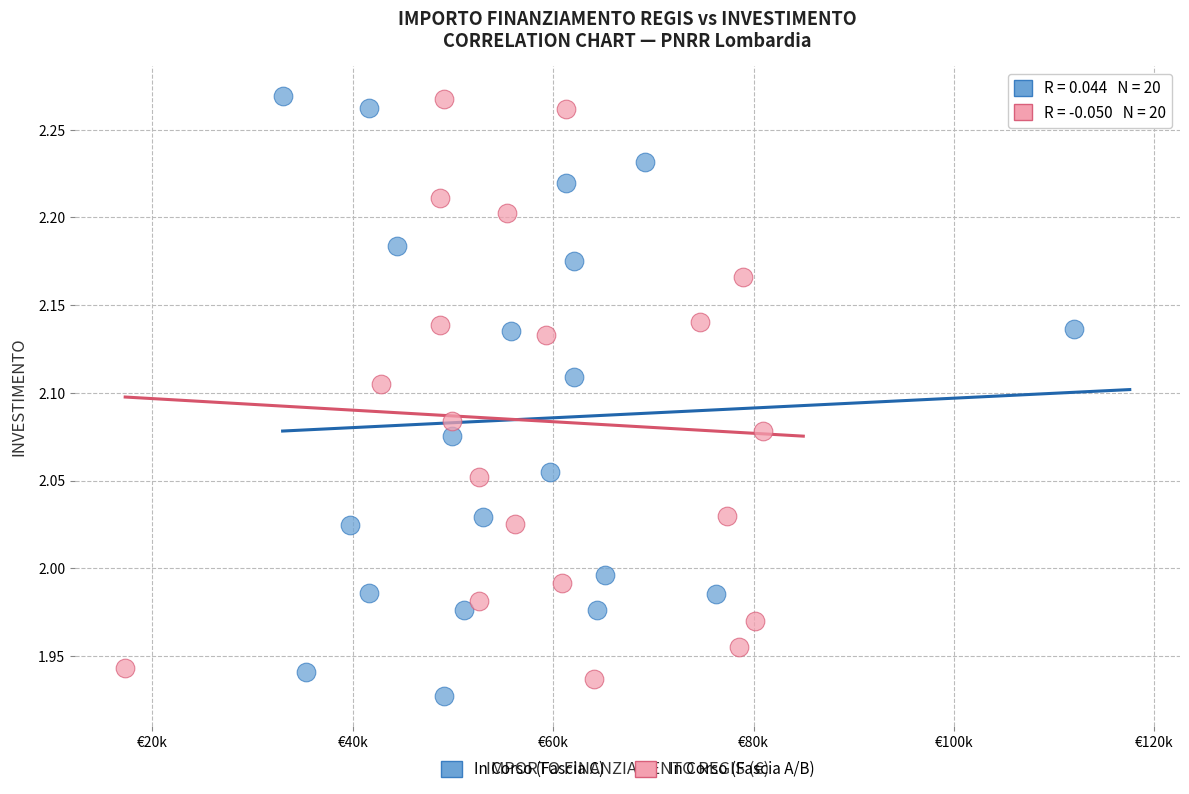

Which series contains the lowest Y value?

In Corso (Fascia C)